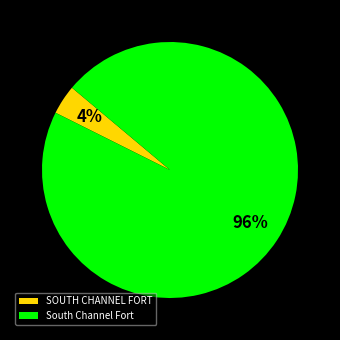

True or false: South Channel Fort accounts for 96% of the total.

True